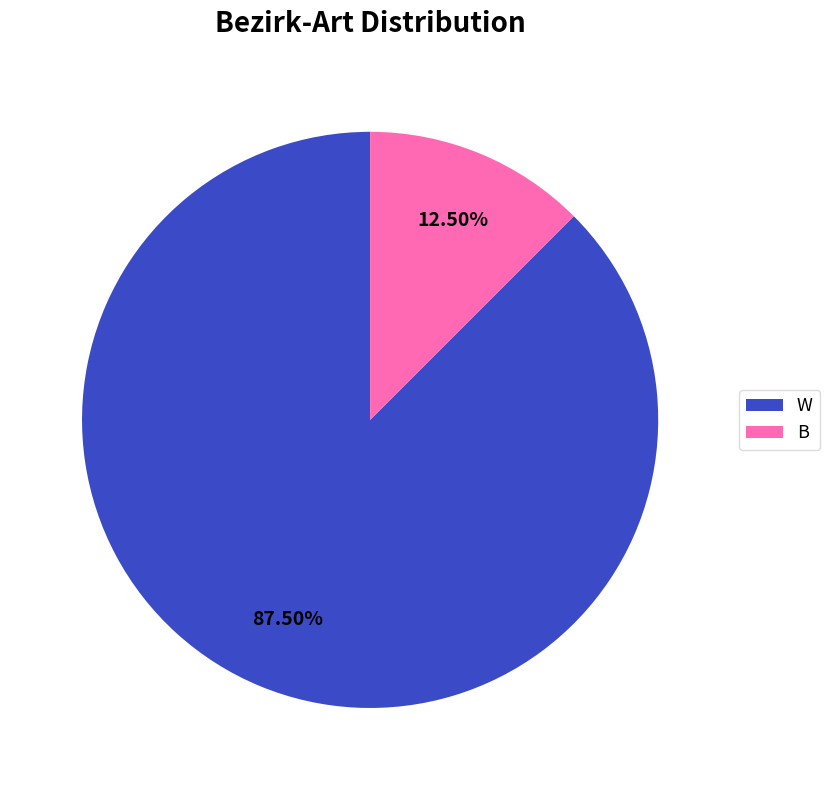

Which has a higher value, B or W?

W